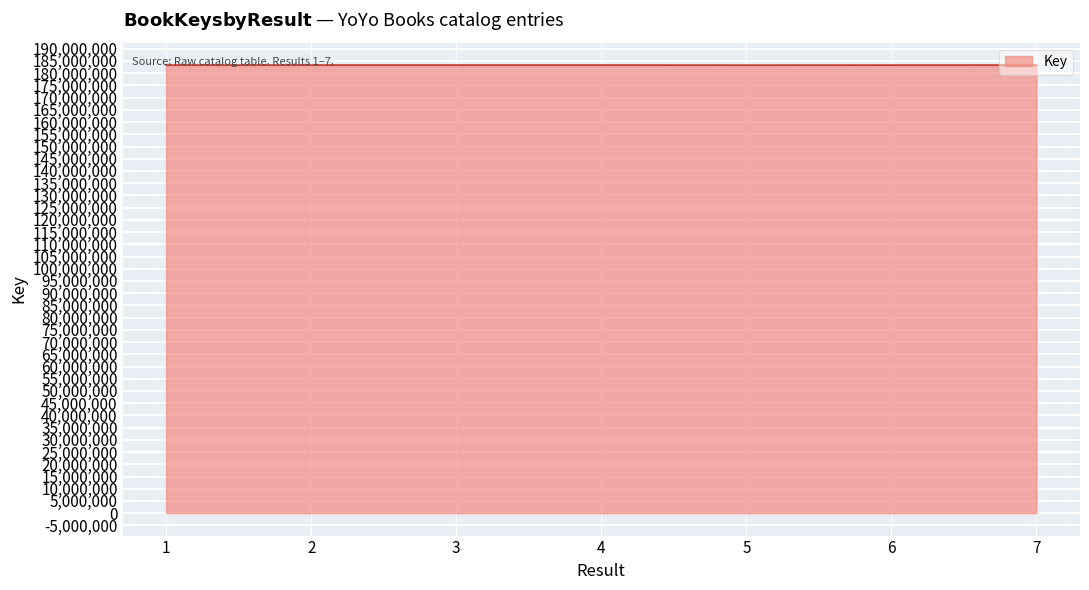

True or false: the data shows 74421931 at 6.

False